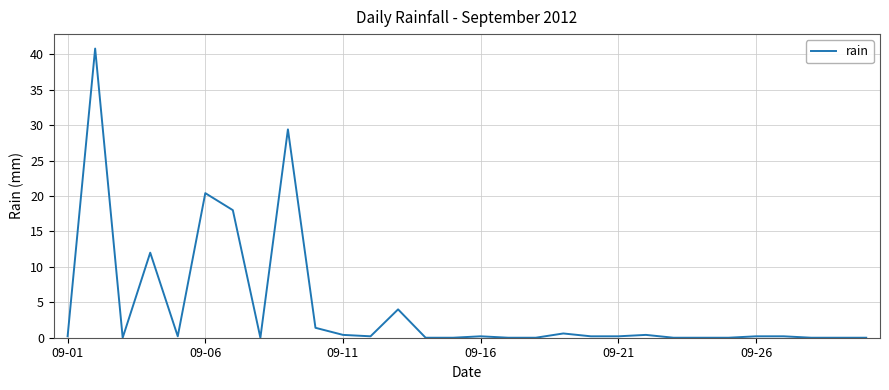

What is the greatest value displayed?

40.8